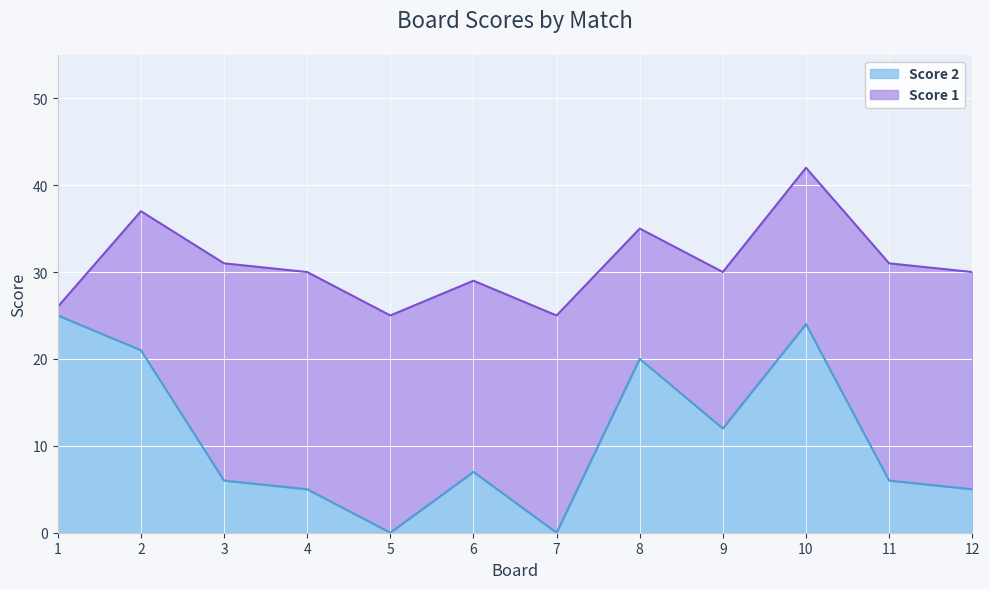

At which category does the chart reach its minimum across all series?

5